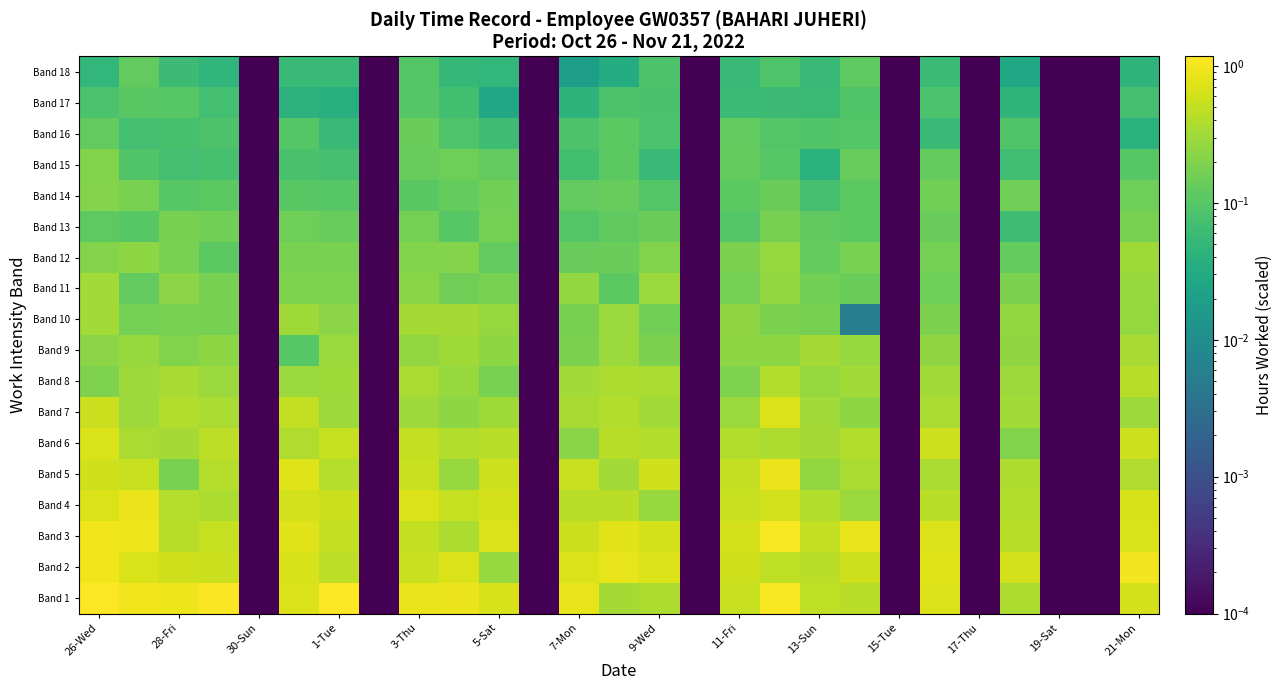

Reading right to left, what are all the values shown in this chart?

Band 1: 0.6	0.0	0.0	0.4	0.0	0.7	0.0	0.4	0.5	1.1	0.5	0.0	0.4	0.3	0.8	0.0	0.7	0.9	0.9	0.0	1.2	0.7	0.0	1.1	0.9	0.9	1.1
Band 2: 1.0	0.0	0.0	0.6	0.0	0.7	0.0	0.6	0.5	0.5	0.6	0.0	0.7	0.8	0.7	0.0	0.3	0.7	0.5	0.0	0.5	0.7	0.0	0.5	0.6	0.7	1.0
Band 3: 0.7	0.0	0.0	0.4	0.0	0.7	0.0	0.8	0.5	1.1	0.6	0.0	0.6	0.8	0.6	0.0	0.7	0.4	0.5	0.0	0.5	0.7	0.0	0.5	0.4	0.9	1.0
Band 4: 0.7	0.0	0.0	0.4	0.0	0.4	0.0	0.3	0.4	0.6	0.5	0.0	0.3	0.4	0.4	0.0	0.6	0.5	0.7	0.0	0.6	0.6	0.0	0.4	0.4	0.9	0.7
Band 5: 0.4	0.0	0.0	0.4	0.0	0.4	0.0	0.4	0.3	0.9	0.5	0.0	0.6	0.3	0.5	0.0	0.6	0.3	0.5	0.0	0.4	0.7	0.0	0.4	0.2	0.5	0.6
Band 6: 0.6	0.0	0.0	0.2	0.0	0.6	0.0	0.4	0.3	0.4	0.4	0.0	0.4	0.4	0.2	0.0	0.5	0.4	0.5	0.0	0.5	0.4	0.0	0.5	0.3	0.4	0.7
Band 7: 0.3	0.0	0.0	0.3	0.0	0.4	0.0	0.2	0.3	0.7	0.3	0.0	0.3	0.4	0.3	0.0	0.3	0.2	0.3	0.0	0.3	0.5	0.0	0.4	0.4	0.3	0.5
Band 8: 0.4	0.0	0.0	0.3	0.0	0.3	0.0	0.3	0.3	0.4	0.2	0.0	0.4	0.4	0.3	0.0	0.2	0.3	0.4	0.0	0.3	0.3	0.0	0.3	0.3	0.3	0.2
Band 9: 0.3	0.0	0.0	0.2	0.0	0.2	0.0	0.3	0.3	0.2	0.2	0.0	0.2	0.3	0.2	0.0	0.2	0.3	0.3	0.0	0.3	0.1	0.0	0.2	0.2	0.3	0.2
Band 10: 0.3	0.0	0.0	0.3	0.0	0.2	0.0	0.0	0.2	0.2	0.2	0.0	0.2	0.3	0.2	0.0	0.3	0.3	0.3	0.0	0.2	0.3	0.0	0.2	0.2	0.2	0.3
Band 11: 0.3	0.0	0.0	0.2	0.0	0.1	0.0	0.1	0.2	0.3	0.2	0.0	0.3	0.1	0.3	0.0	0.2	0.2	0.2	0.0	0.2	0.2	0.0	0.2	0.2	0.1	0.3
Band 12: 0.3	0.0	0.0	0.1	0.0	0.2	0.0	0.2	0.1	0.3	0.2	0.0	0.2	0.1	0.1	0.0	0.1	0.2	0.2	0.0	0.2	0.2	0.0	0.1	0.2	0.2	0.2
Band 13: 0.2	0.0	0.0	0.1	0.0	0.1	0.0	0.1	0.1	0.2	0.1	0.0	0.1	0.1	0.1	0.0	0.2	0.1	0.2	0.0	0.1	0.2	0.0	0.2	0.2	0.1	0.1
Band 14: 0.1	0.0	0.0	0.2	0.0	0.2	0.0	0.1	0.1	0.1	0.1	0.0	0.1	0.1	0.1	0.0	0.2	0.1	0.1	0.0	0.1	0.1	0.0	0.1	0.1	0.2	0.2
Band 15: 0.1	0.0	0.0	0.1	0.0	0.1	0.0	0.1	0.0	0.1	0.1	0.0	0.1	0.1	0.1	0.0	0.1	0.1	0.1	0.0	0.1	0.1	0.0	0.1	0.1	0.1	0.2
Band 16: 0.0	0.0	0.0	0.1	0.0	0.1	0.0	0.1	0.1	0.1	0.1	0.0	0.1	0.1	0.1	0.0	0.1	0.1	0.1	0.0	0.1	0.1	0.0	0.1	0.1	0.1	0.1
Band 17: 0.1	0.0	0.0	0.0	0.0	0.1	0.0	0.1	0.1	0.1	0.1	0.0	0.1	0.1	0.0	0.0	0.0	0.1	0.1	0.0	0.0	0.0	0.0	0.1	0.1	0.1	0.1
Band 18: 0.0	0.0	0.0	0.0	0.0	0.1	0.0	0.1	0.1	0.1	0.1	0.0	0.1	0.0	0.0	0.0	0.1	0.1	0.1	0.0	0.1	0.1	0.0	0.0	0.1	0.1	0.1